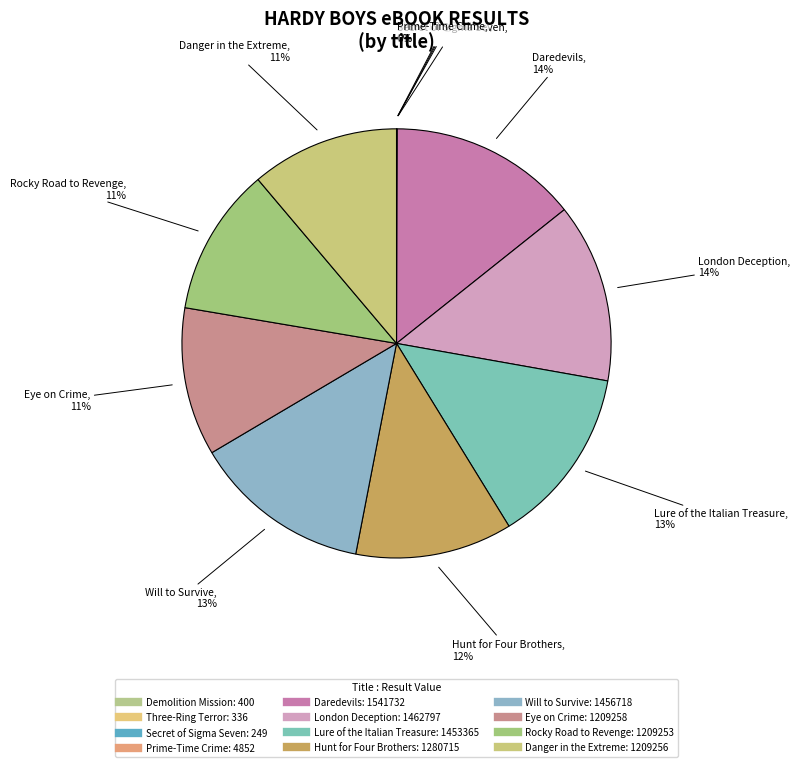

Rank the categories by value from lowest to highest.

Secret of Sigma Seven, Three-Ring Terror, Demolition Mission, Prime-Time Crime, Rocky Road to Revenge, Danger in the Extreme, Eye on Crime, Hunt for Four Brothers, Lure of the Italian Treasure, Will to Survive, London Deception, Daredevils